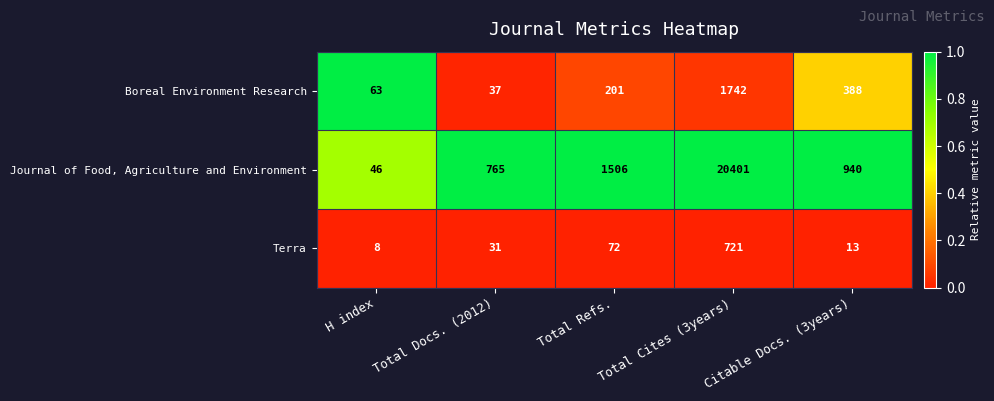

Rank the series by their maximum value, from highest to lowest.

Journal of Food, Agriculture and Environment, Boreal Environment Research, Terra